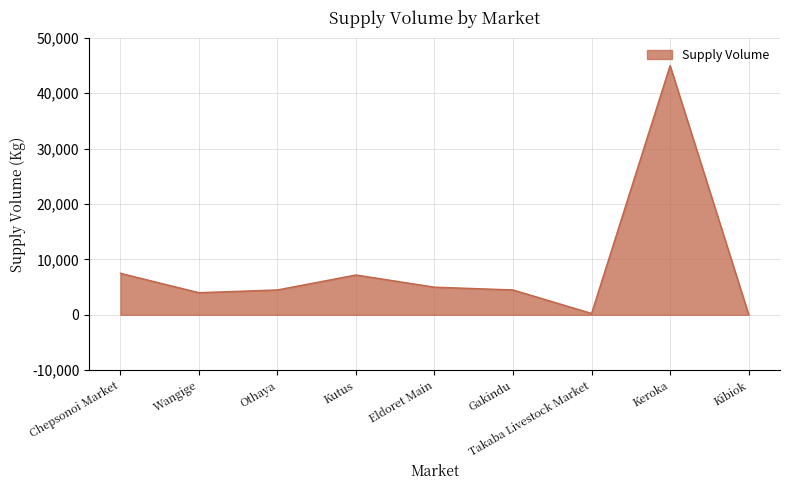

What is the difference between the maximum and minimum values?

44900